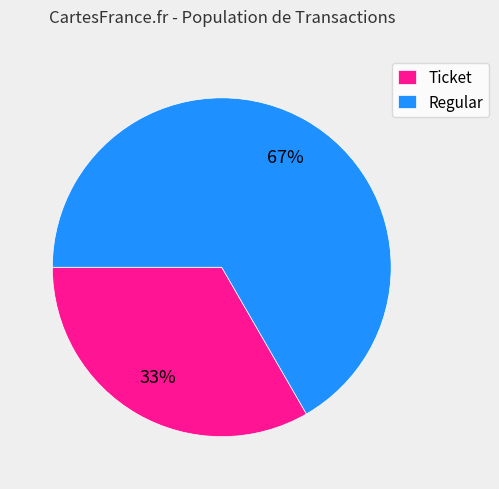

What is the ratio of the value at Ticket to the value at Regular?

0.5